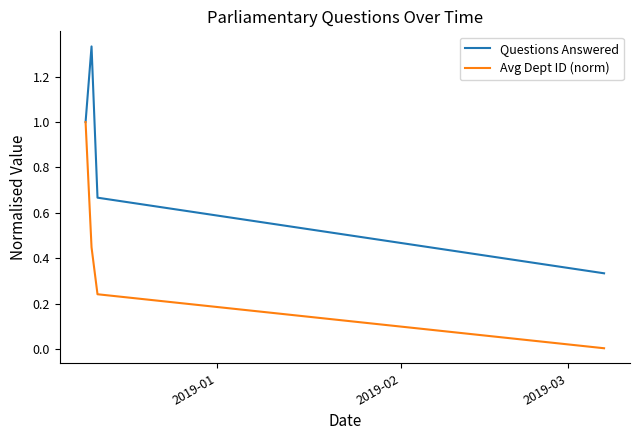

Does the chart have visible grid lines?

No